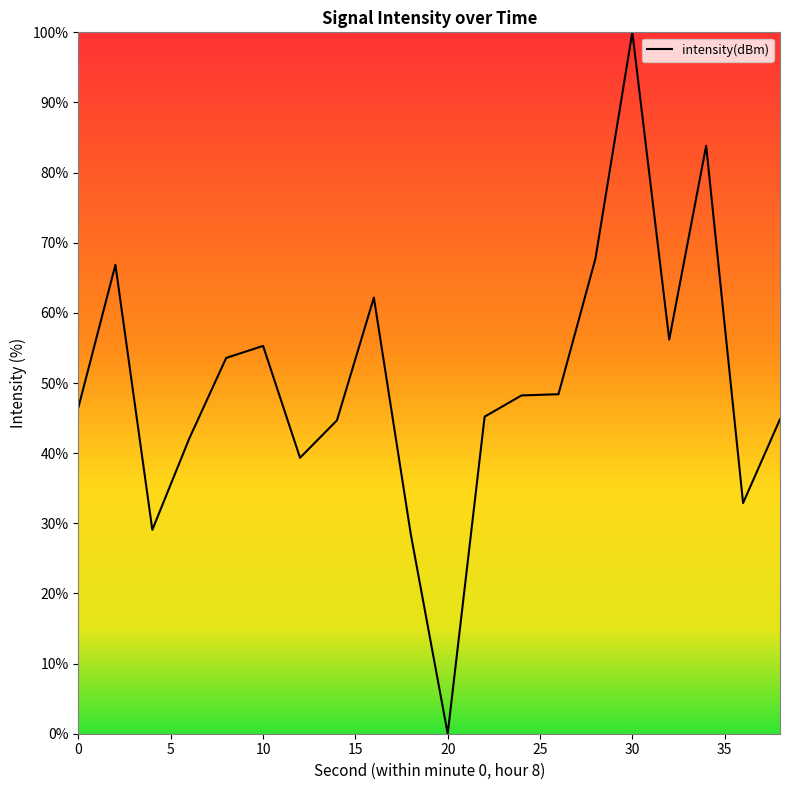

What is the greatest value displayed?

100.0